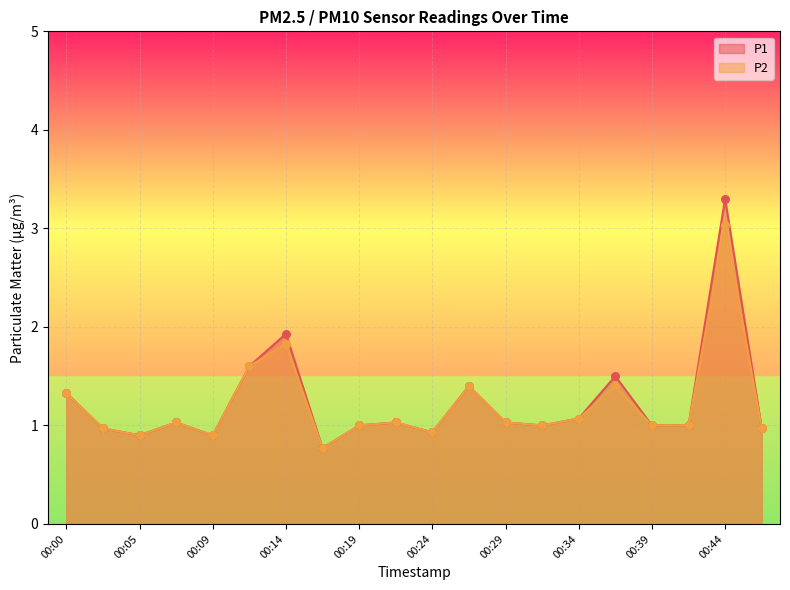

Which series has the widest spread of Y values?

P1